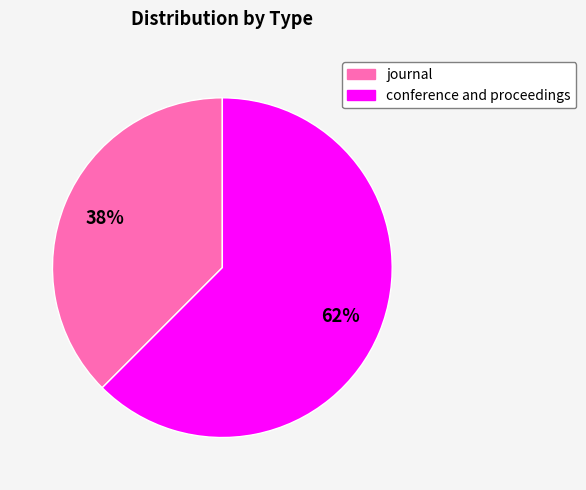

Which category accounts for the majority?

conference and proceedings